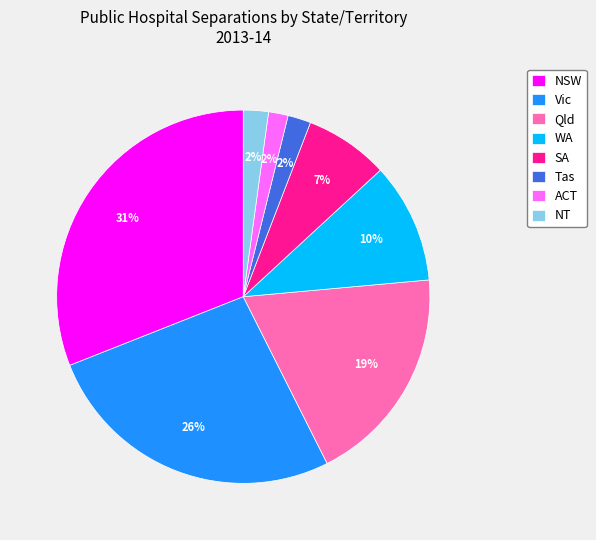

How many slices are in this pie chart?

8